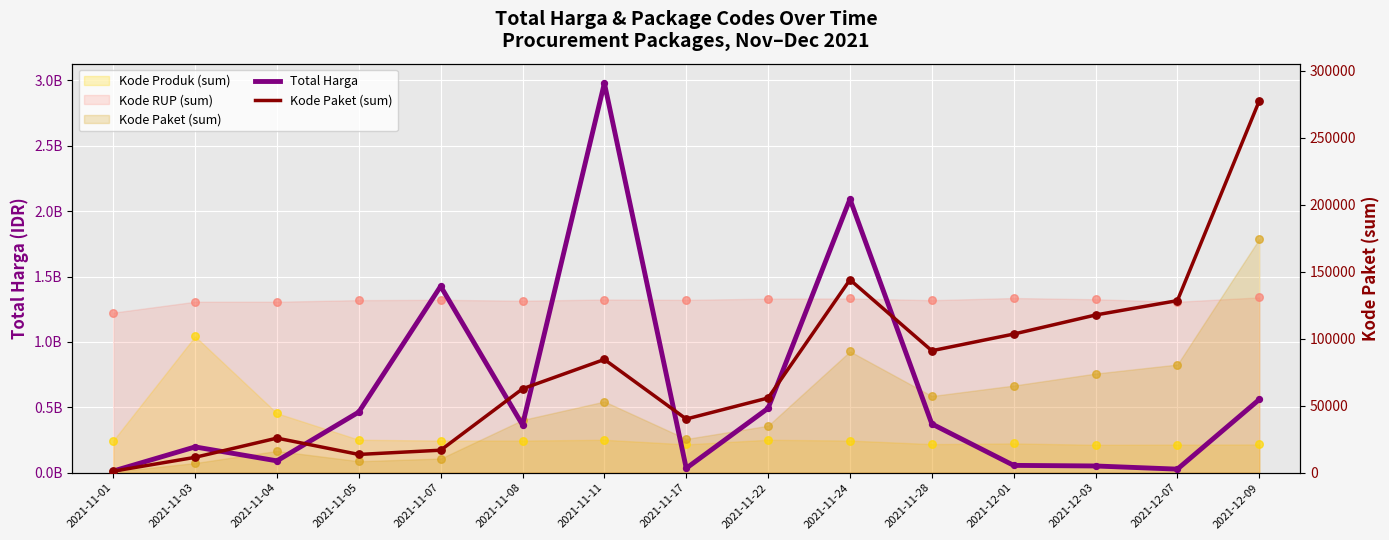

Which series reaches the maximum Y coordinate?

Total Harga